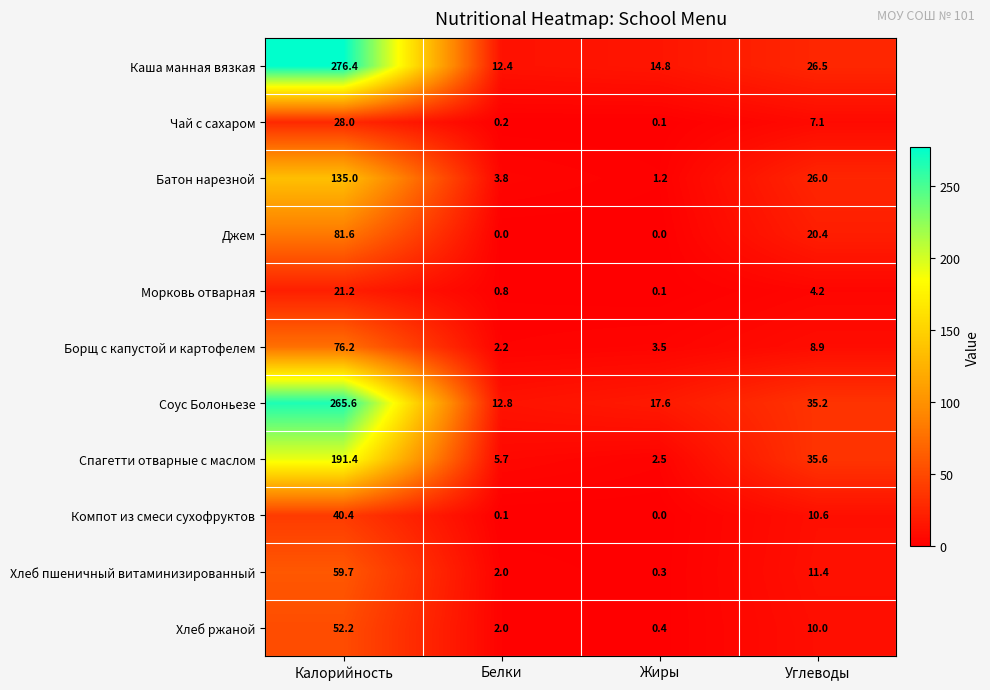

True or false: Спагетти отварные с маслом has a value of 2.5 at Жиры.

True